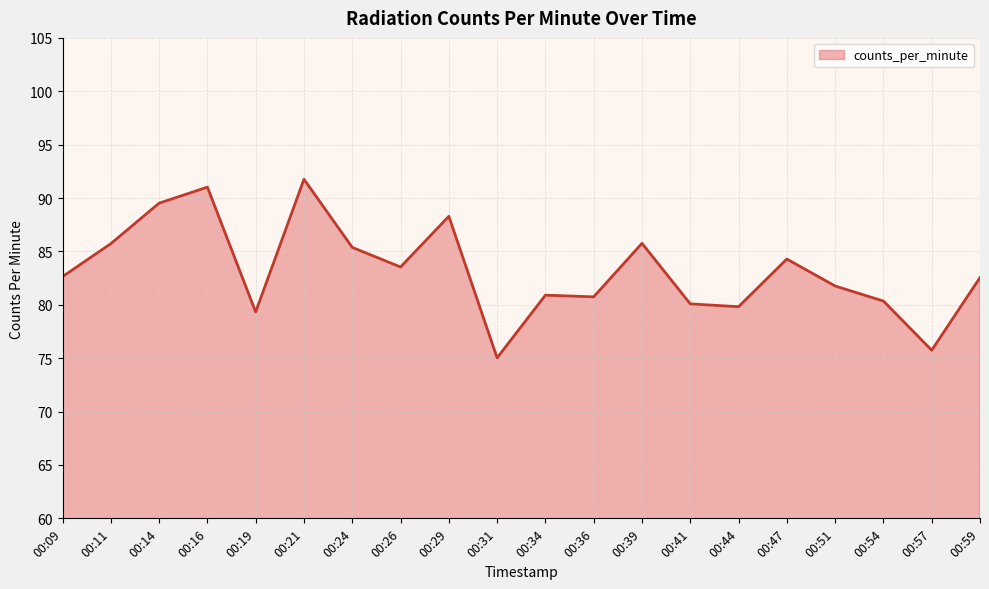

What is the difference between the maximum and minimum values?

16.7